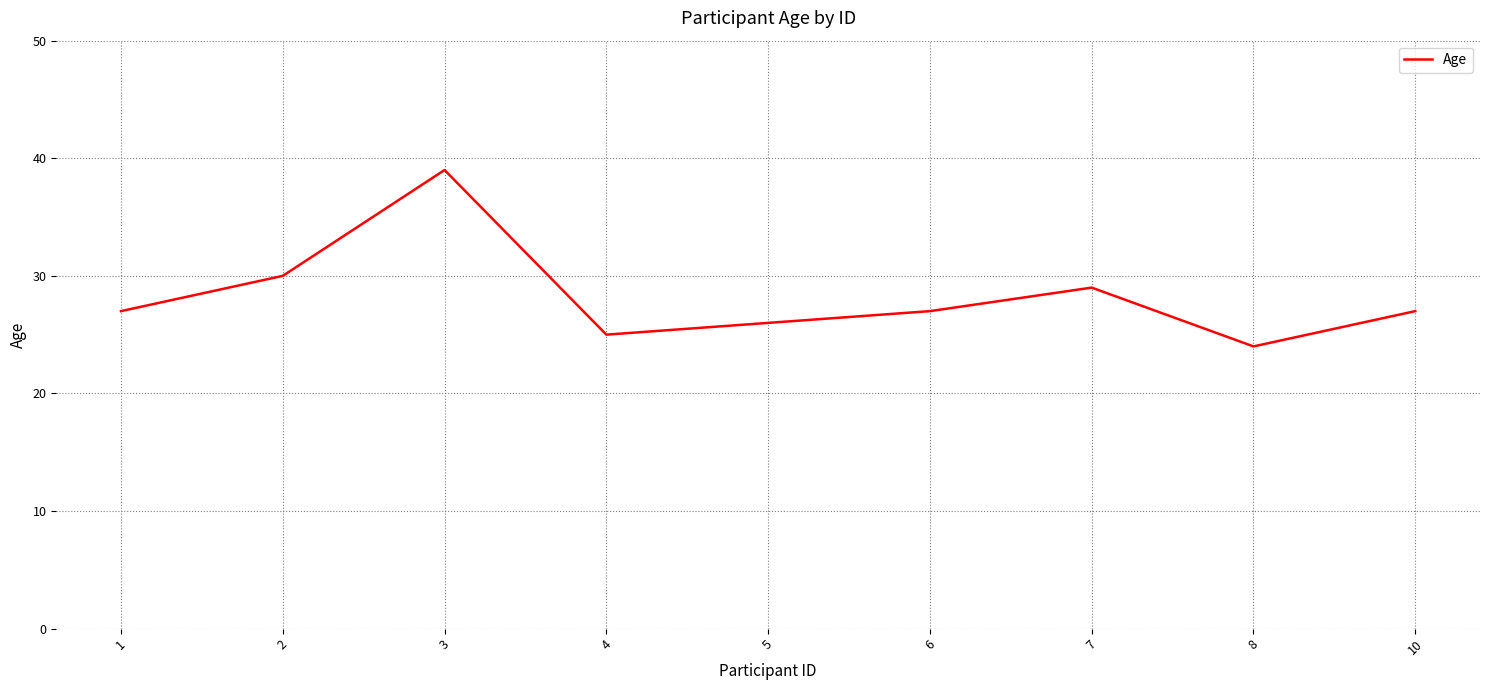

What is the change in value from 2 to 10?

-3